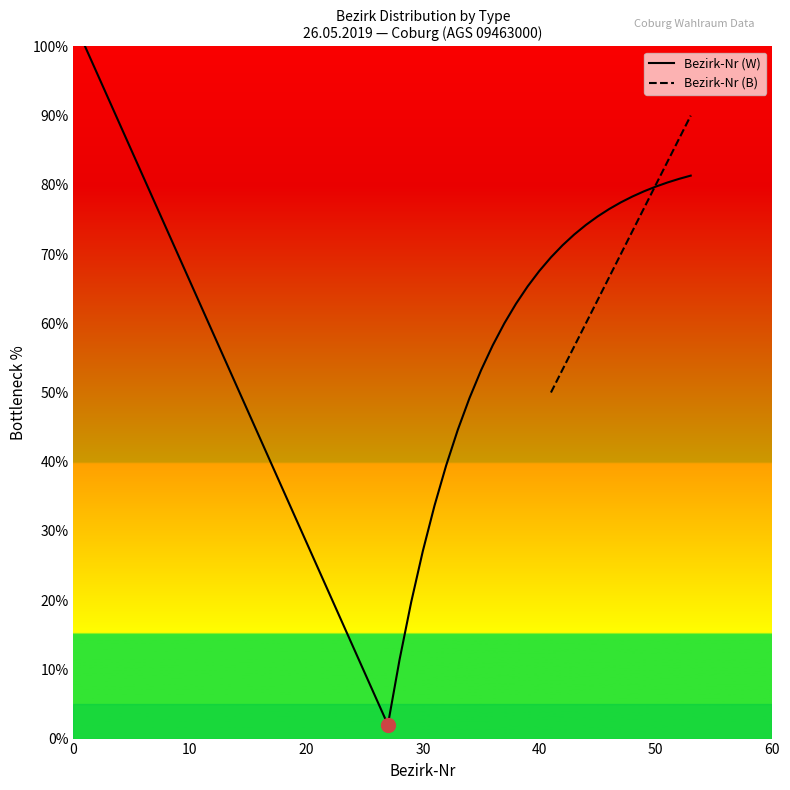

What is the maximum value for Bezirk-Nr (B)?

90.0